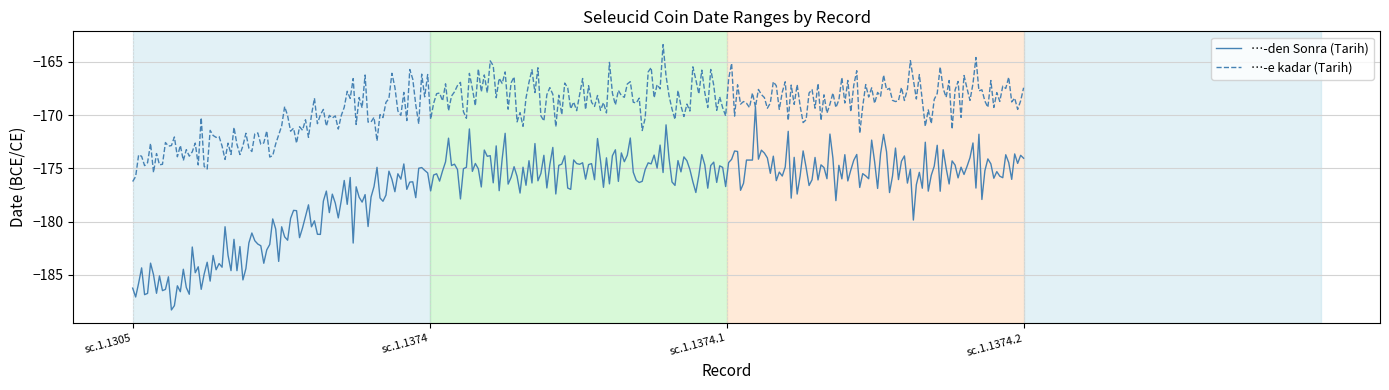

Which series has the largest range (max minus min)?

…-den Sonra (Tarih)